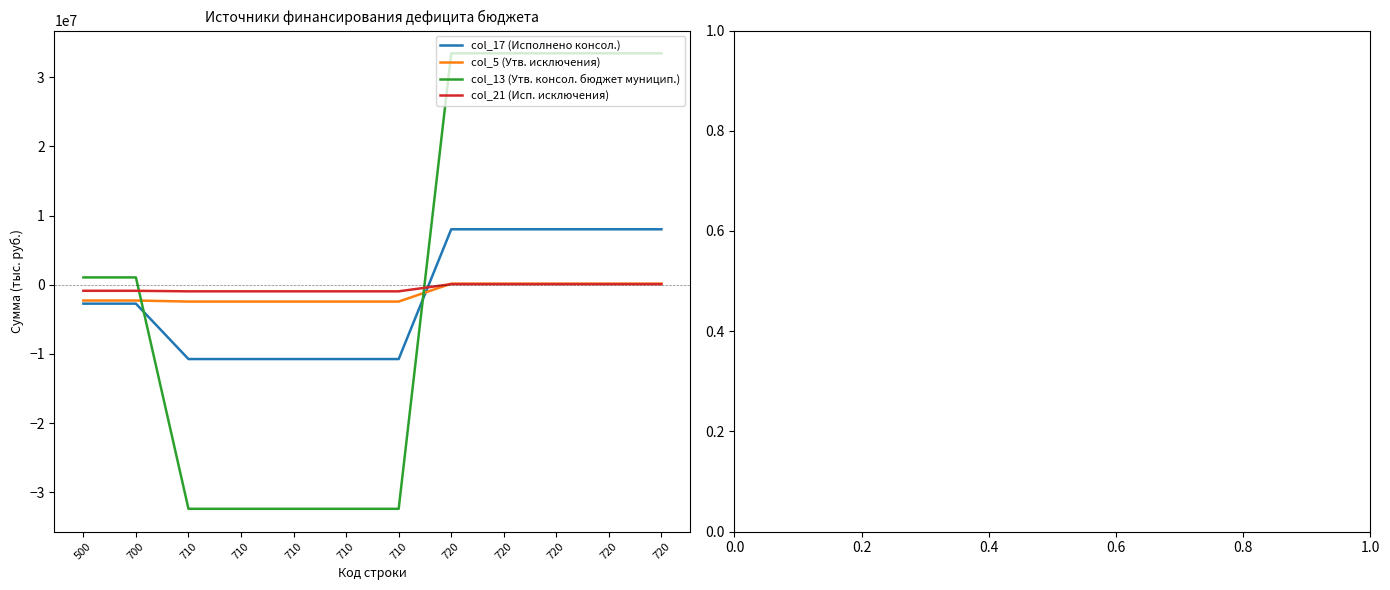

Does the chart have visible grid lines?

No